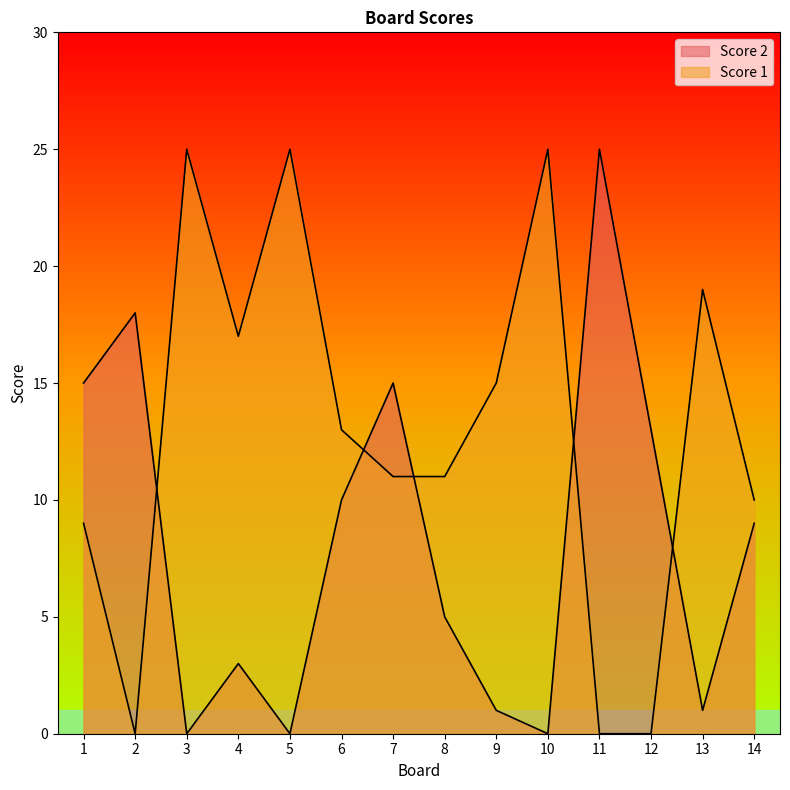

What is the sum of the Score 1 values at 8 and 2?

11